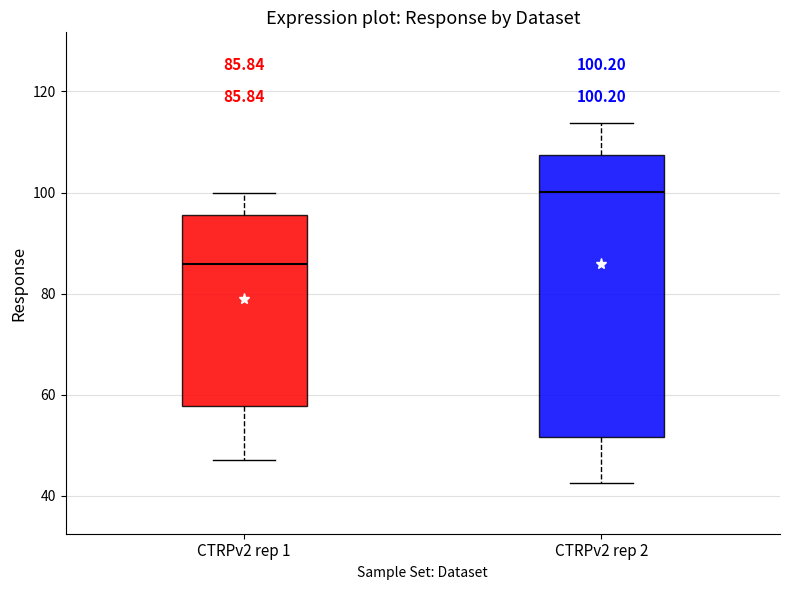

Comparing the boxes themselves (not the whiskers), which one is the tallest?

CTRPv2 rep 2